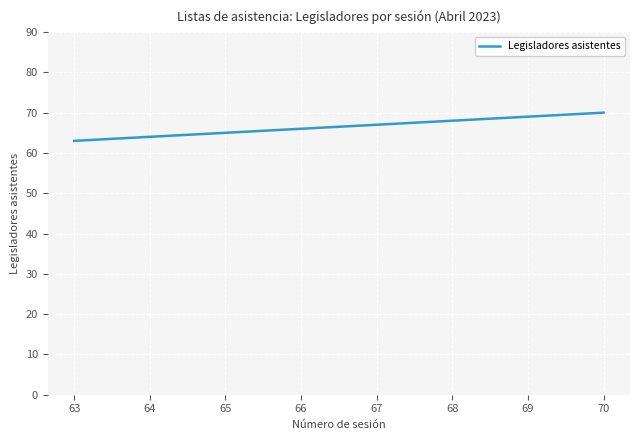

What is the difference between the maximum and second lowest values?

6